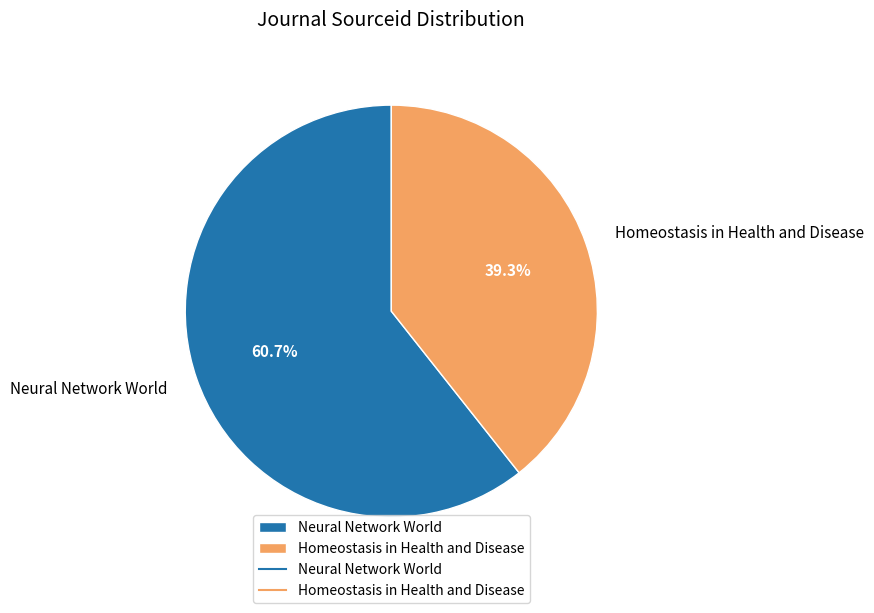

To the nearest percent, what portion does Neural Network World represent?

61%